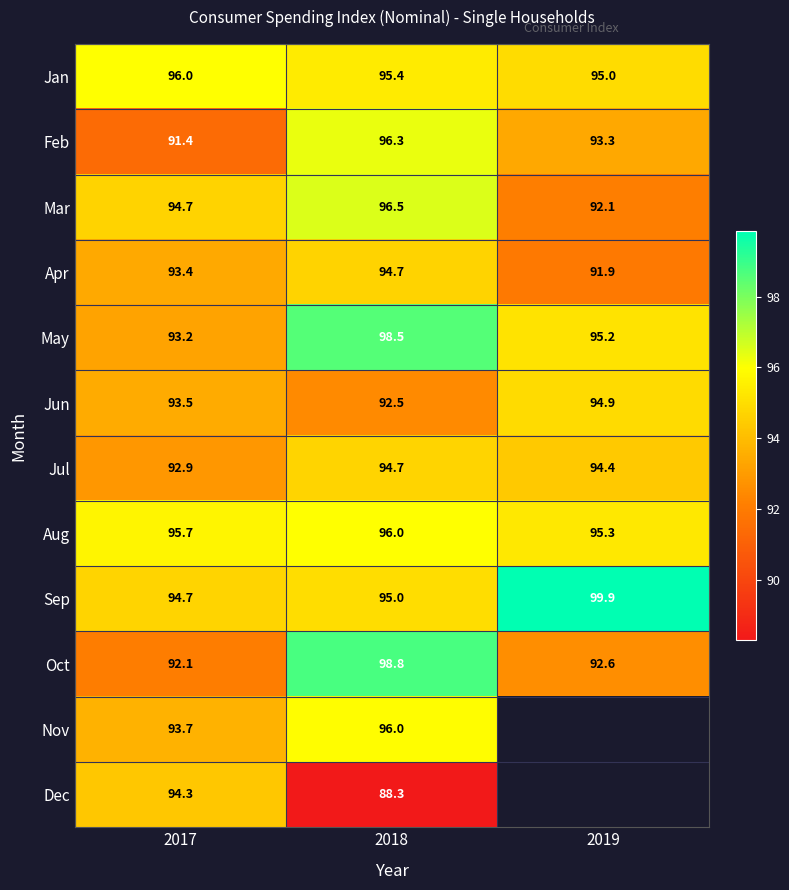

At how many categories does at least one series exceed 97?

2